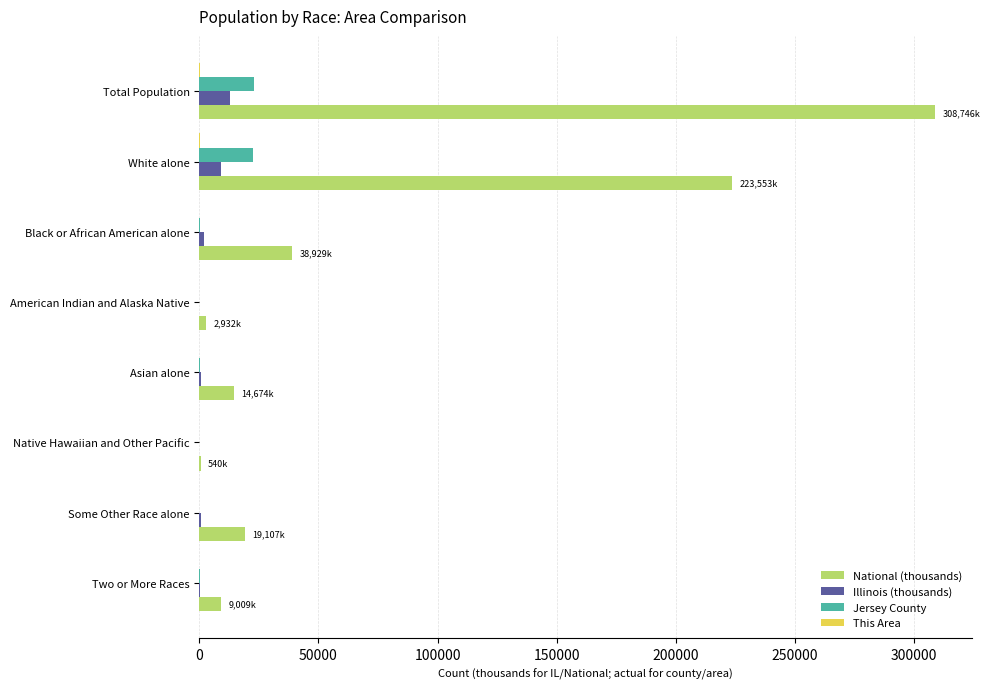

At which label is National (thousands) closest to 154642?

White alone